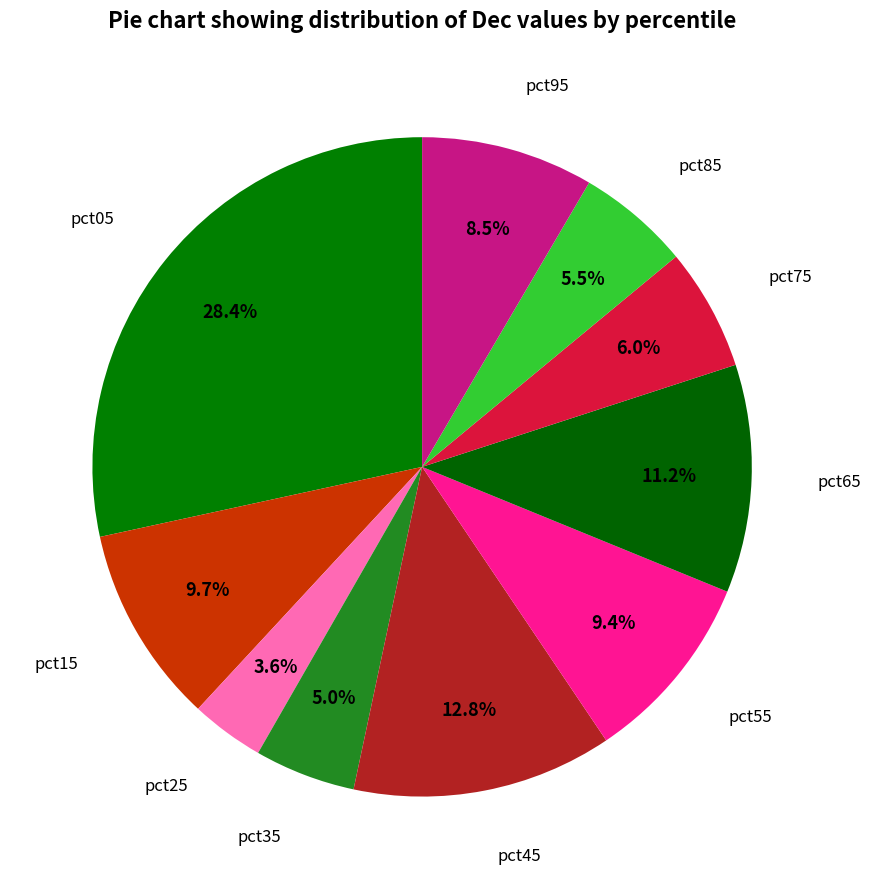

Is pct65 the majority of the pie?

No